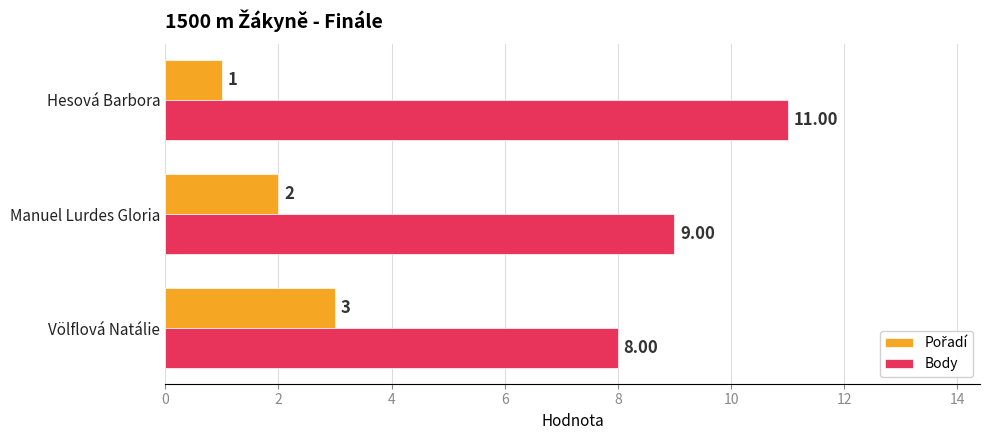

At which category is the sum across all series the highest?

Hesová Barbora